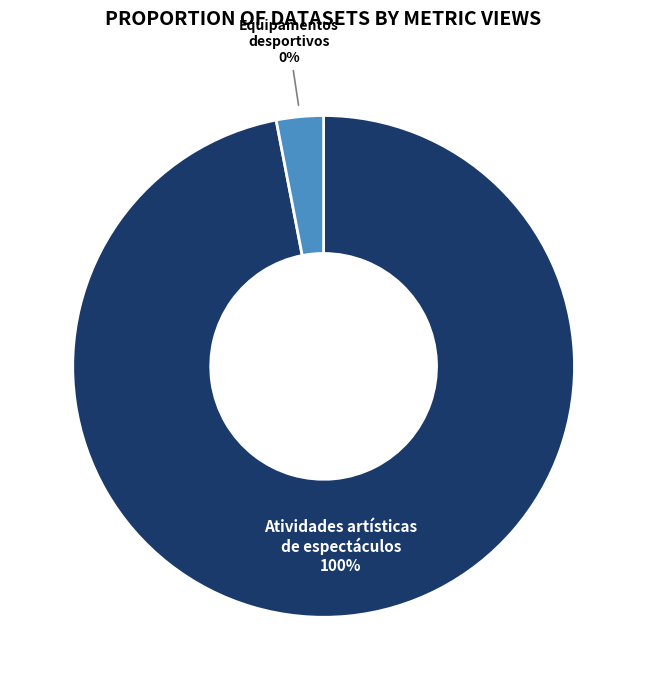

The Equipamentos desportivos slice represents 0% of the pie. True or false?

True